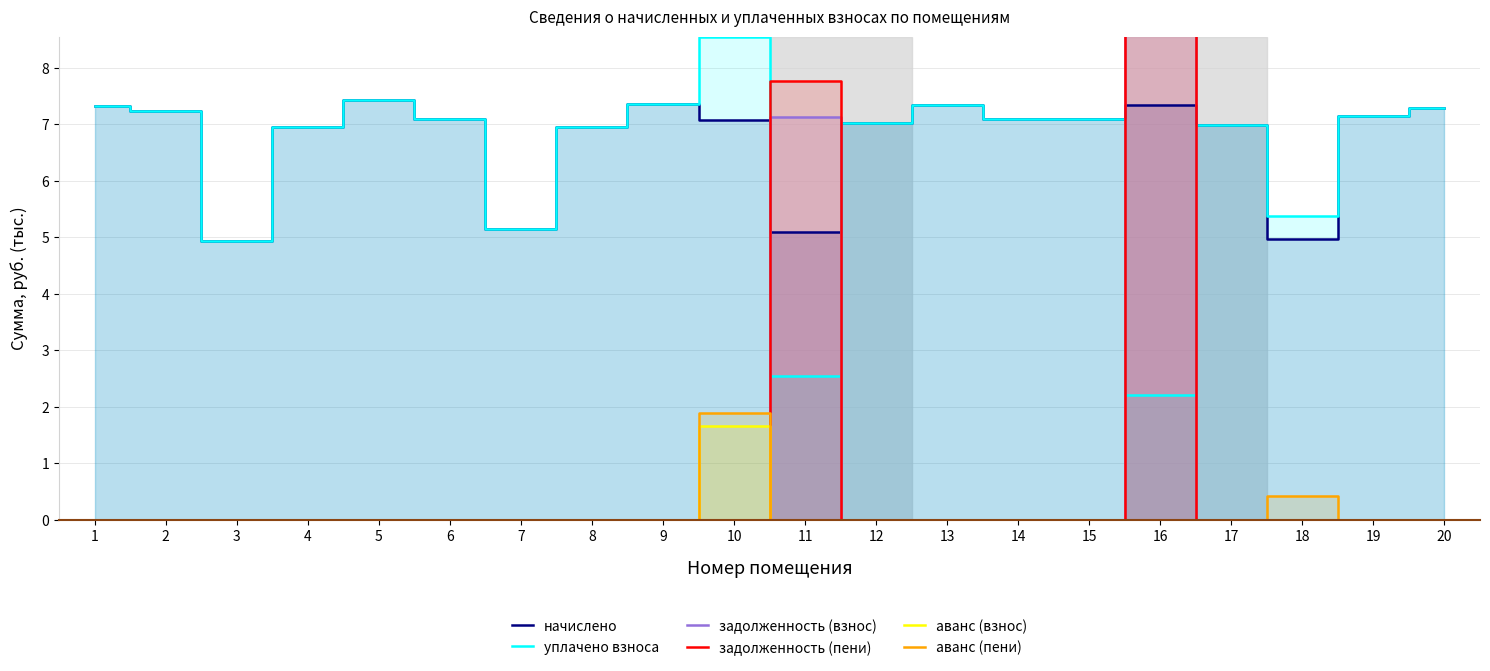

Reading left to right, list all the values displayed in this chart.

начислено: 7.3	7.2	4.9	7.0	7.4	7.1	5.2	7.0	7.4	7.1	5.1	7.0	7.3	7.1	7.1	7.3	7.0	5.0	7.1	7.3
уплачено взноса: 7.3	7.2	4.9	7.0	7.4	7.1	5.2	7.0	7.4	8.5	2.6	7.0	7.3	7.1	7.1	2.2	7.0	5.4	7.1	7.3
задолженность (взнос): 0.0	0.0	0.0	0.0	0.0	0.0	0.0	0.0	0.0	0.0	7.1	0.0	0.0	0.0	0.0	15.7	0.0	0.0	0.0	0.0
задолженность (пени): 0.0	0.0	0.0	0.0	0.0	0.0	0.0	0.0	0.0	0.0	7.8	0.0	0.0	0.0	0.0	17.6	0.0	0.0	0.0	0.0
аванс (взнос): 0.0	0.0	0.0	0.0	0.0	0.0	0.0	0.0	0.0	1.7	0.0	0.0	0.0	0.0	0.0	0.0	0.0	0.0	0.0	0.0
аванс (пени): 0.0	0.0	0.0	0.0	0.0	0.0	0.0	0.0	0.0	1.9	0.0	0.0	0.0	0.0	0.0	0.0	0.0	0.4	0.0	0.0